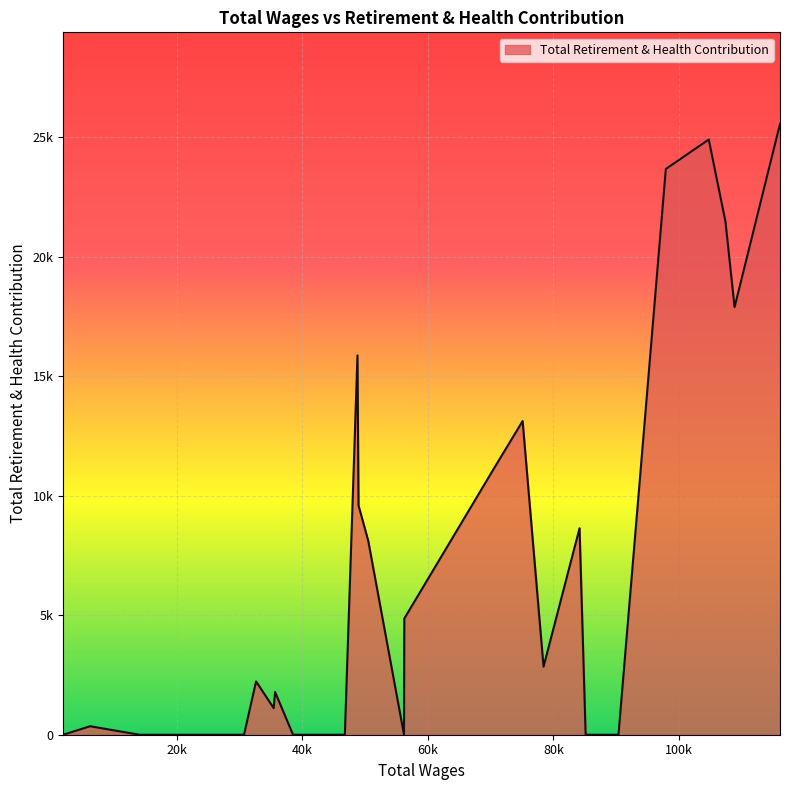

Rank the categories by value from highest to lowest.

116066.0, 104724.0, 97887.0, 107384.0, 108832.0, 48791.0, 75087.0, 70463.0, 48959.0, 84150.0, 50507.0, 56250.0, 78416.0, 32647.0, 35673.0, 35454.0, 6225.0, 90348.0, 85120.0, 56201.0, 46782.0, 39683.0, 38532.0, 30729.0, 29963.0, 22378.0, 19424.0, 18952.0, 14067.0, 1931.0